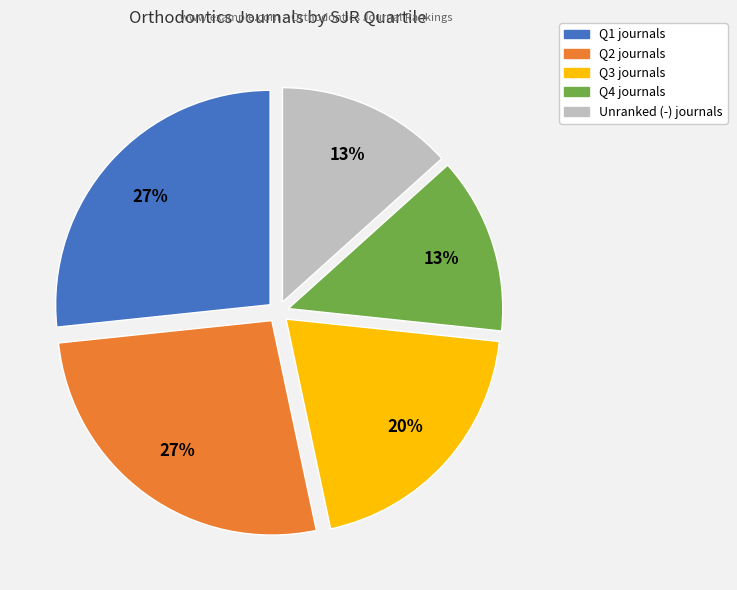

Is there any slice that represents more than half of the pie?

No